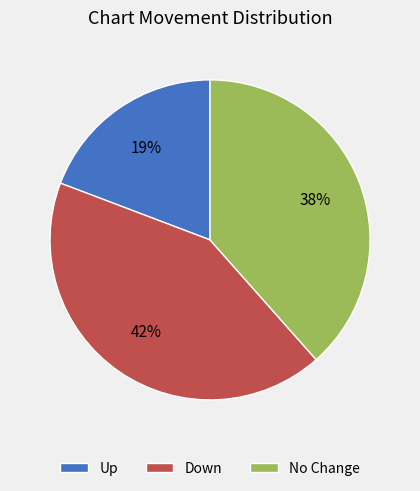

Combined, do Down and Up account for over 50%?

Yes